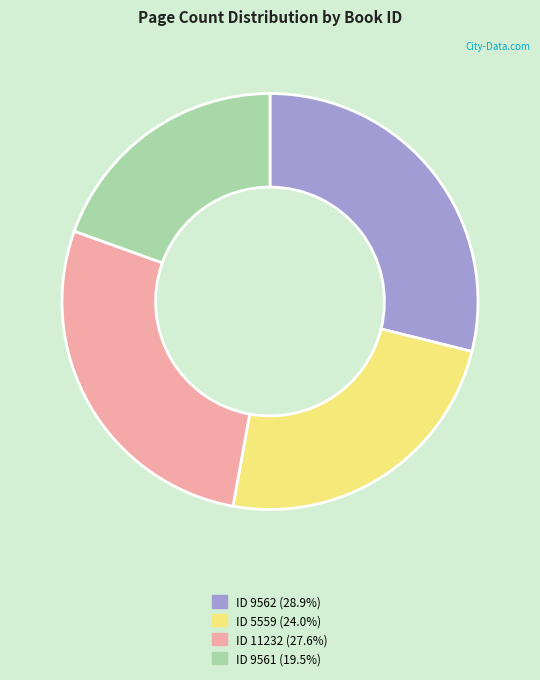

Count the number of slices in the pie.

4